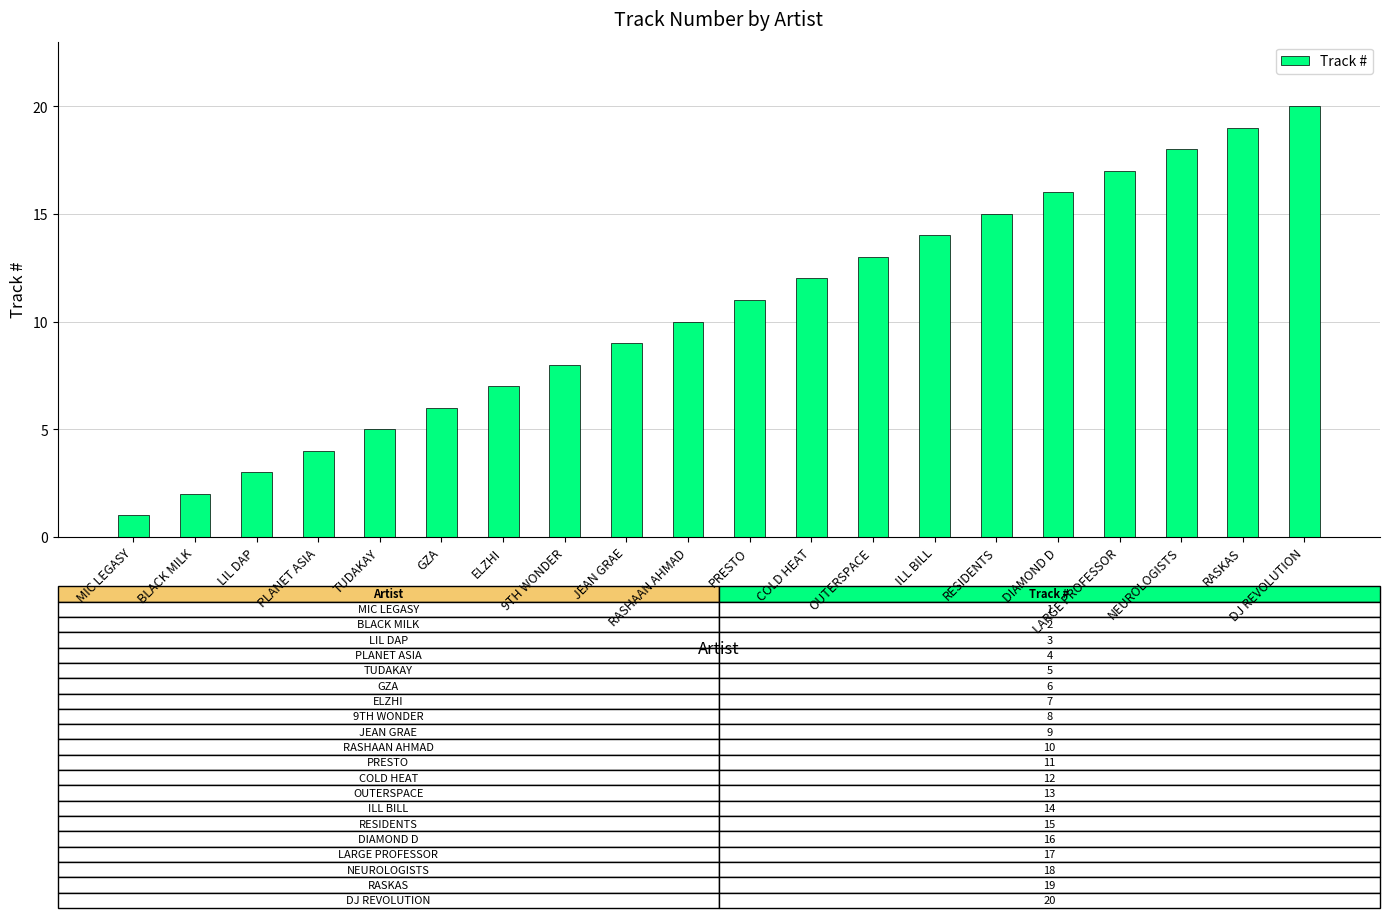

How many data points are less than 11?

10